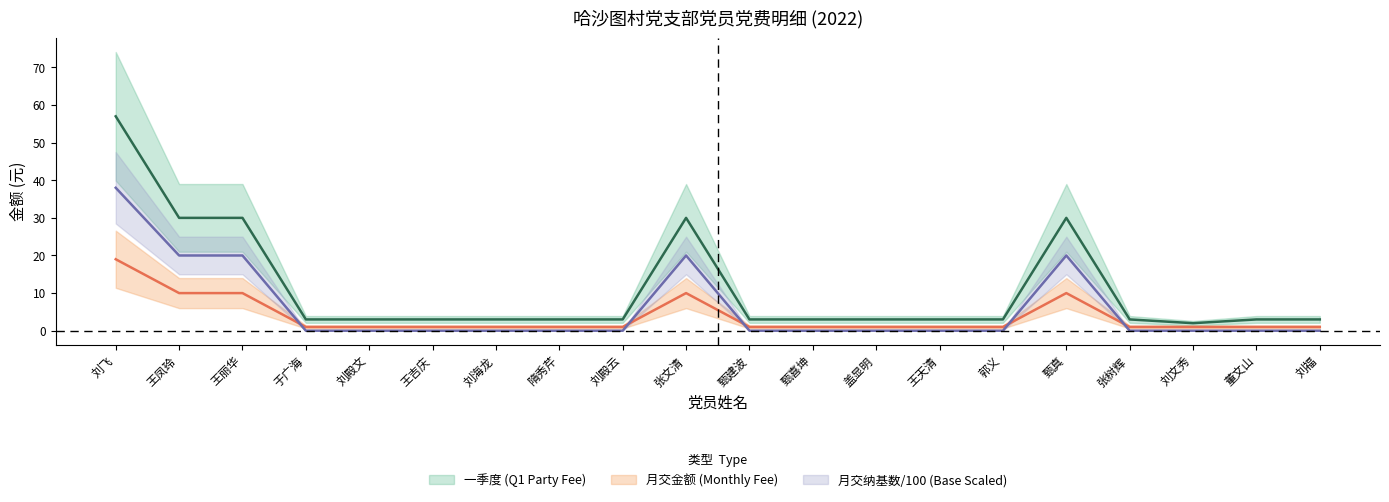

True or false: 月交金额 (Monthly Fee) and 一季度 (Q1 Party Fee) cross at least once.

False